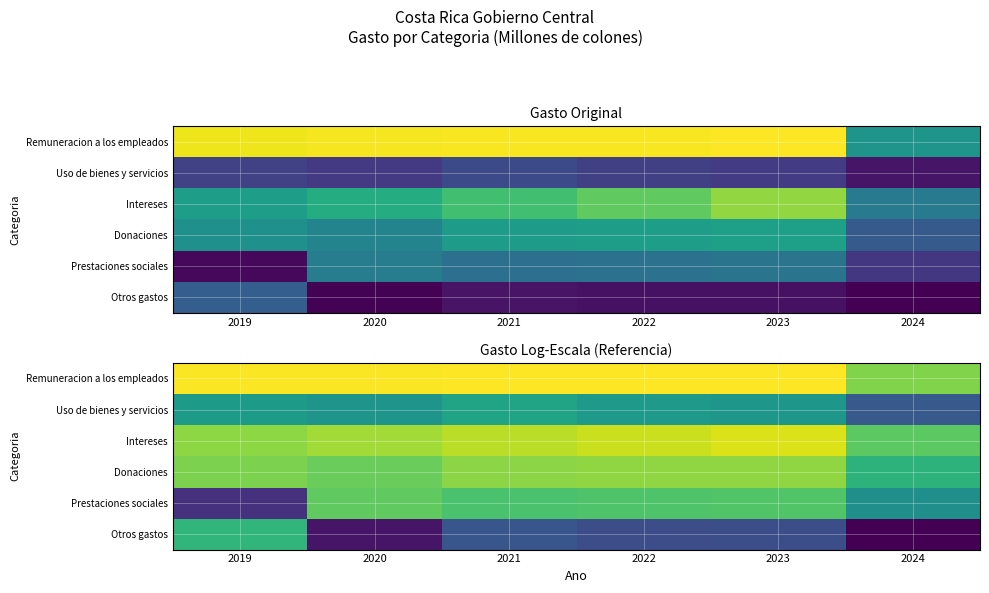

At which label does Remuneracion a los empleados reach its minimum?

2024